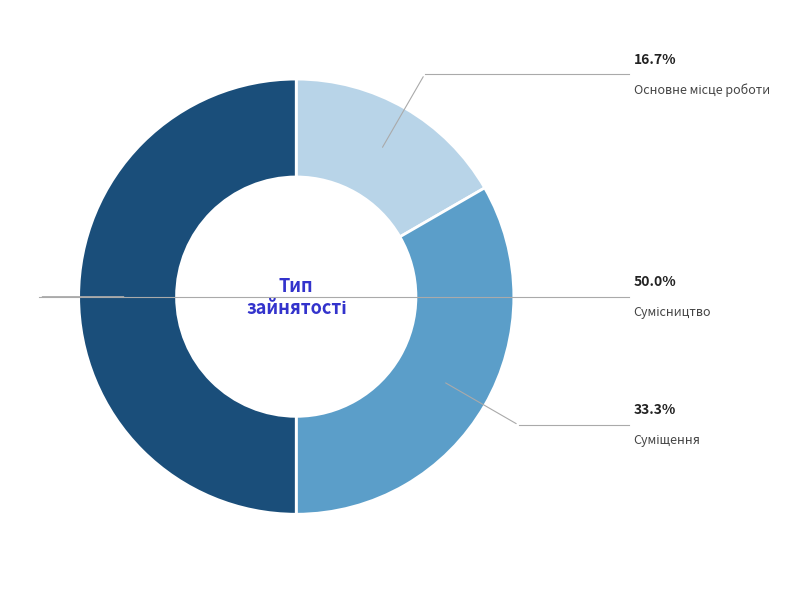

Count the number of slices in the pie.

3